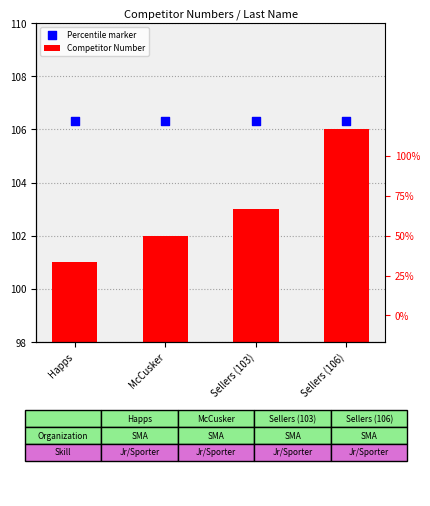

Which series contains the highest Y value?

Percentile marker